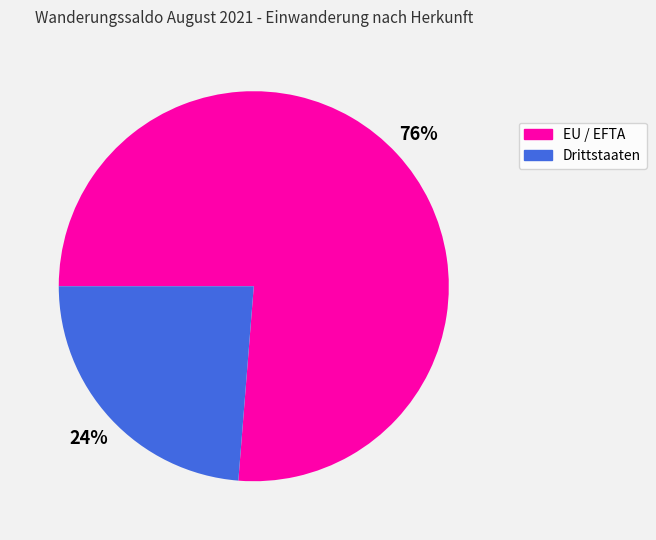

Which slice is the smallest?

Drittstaaten